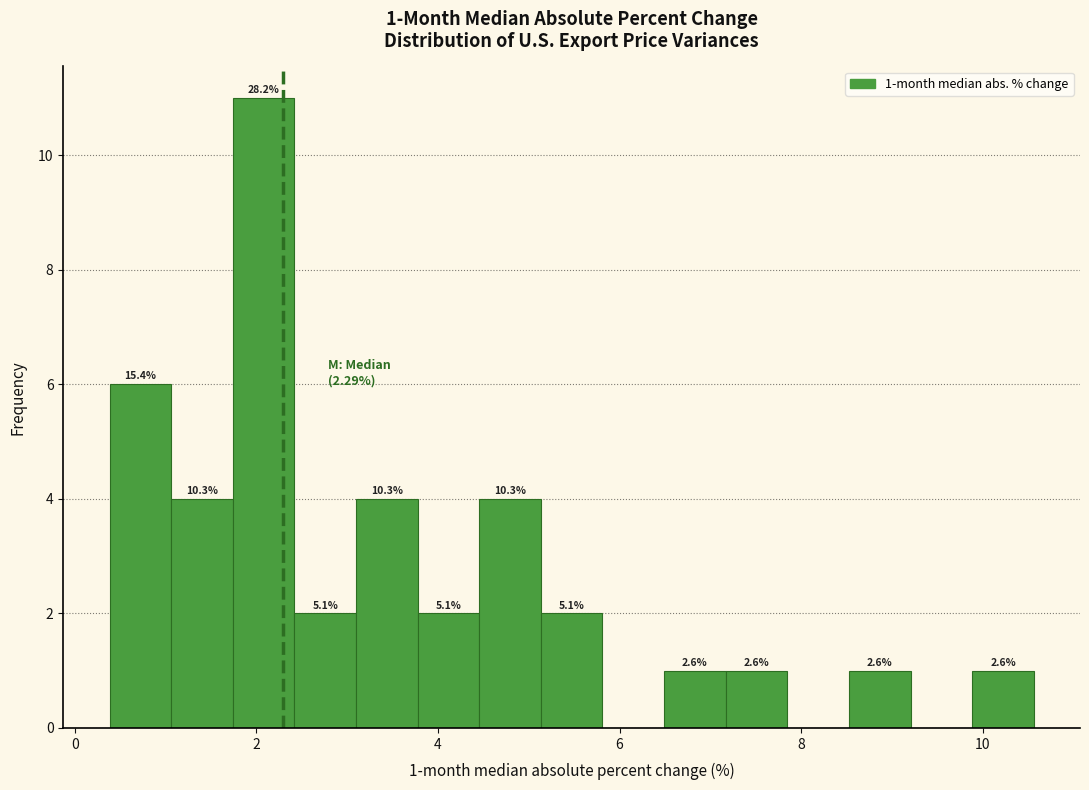

Around what value on the x-axis is the tallest bar? Give the approximate position of its centre, as read against the axis.

2.0